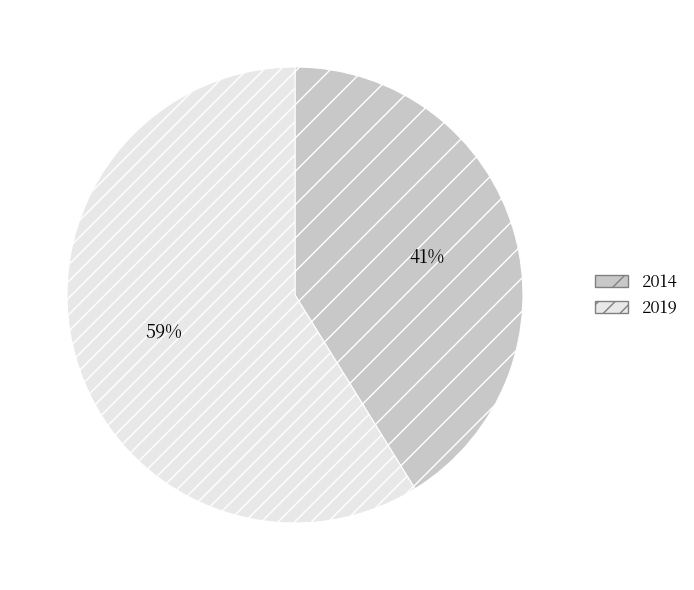

Is it true that 2014 is 41% of the pie?

True